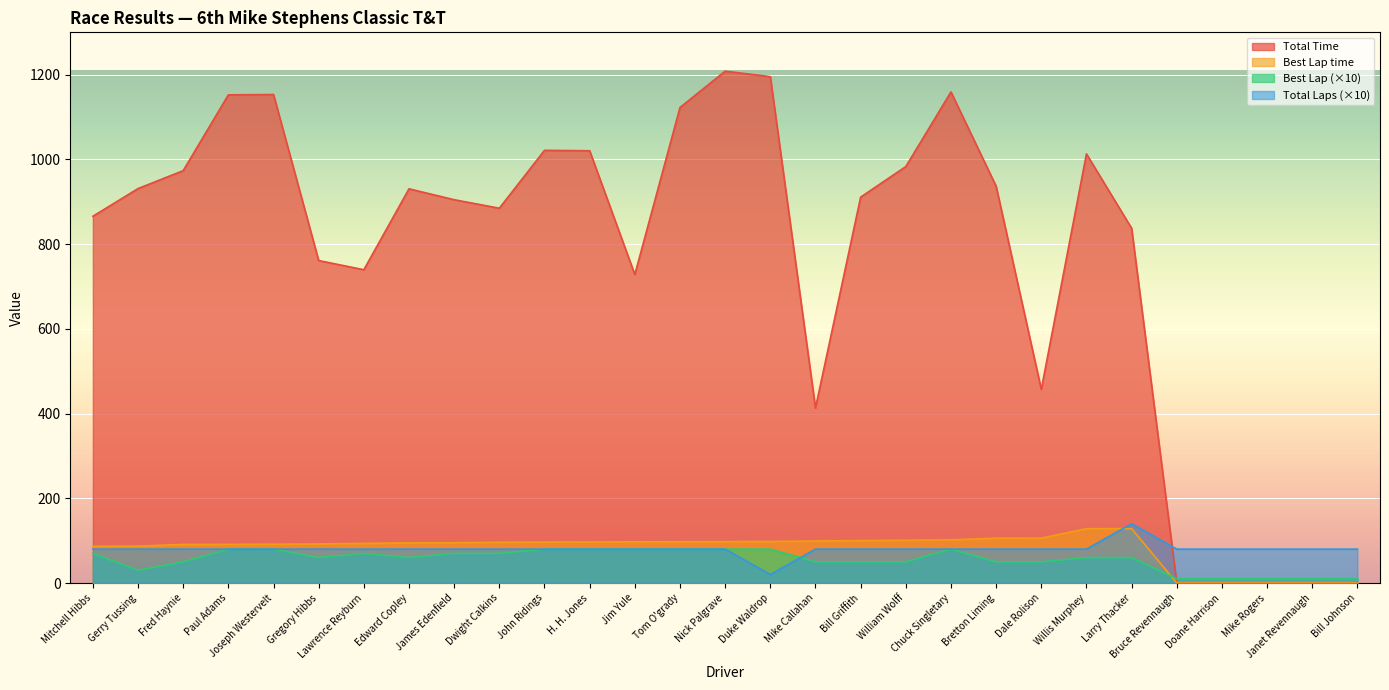

What is the approximate value of Best Lap at Paul Adams?

80.0